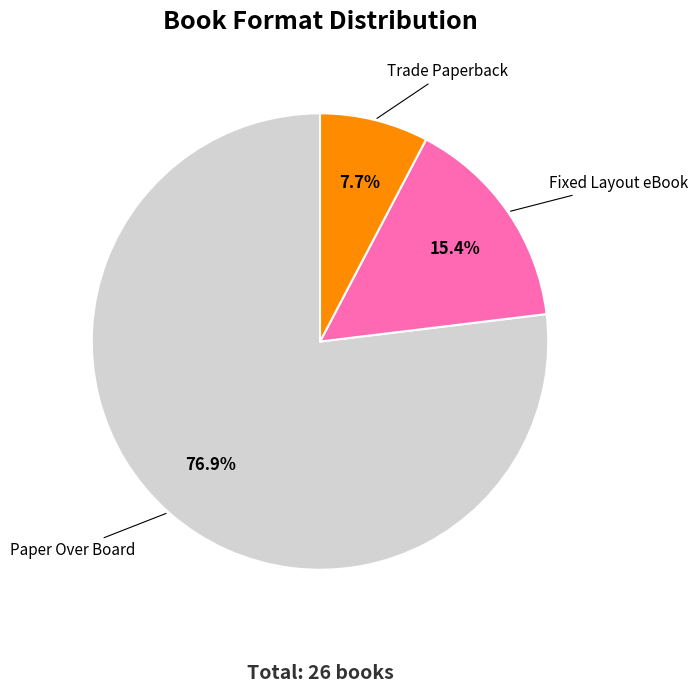

True or false: Paper Over Board accounts for 77% of the total.

True